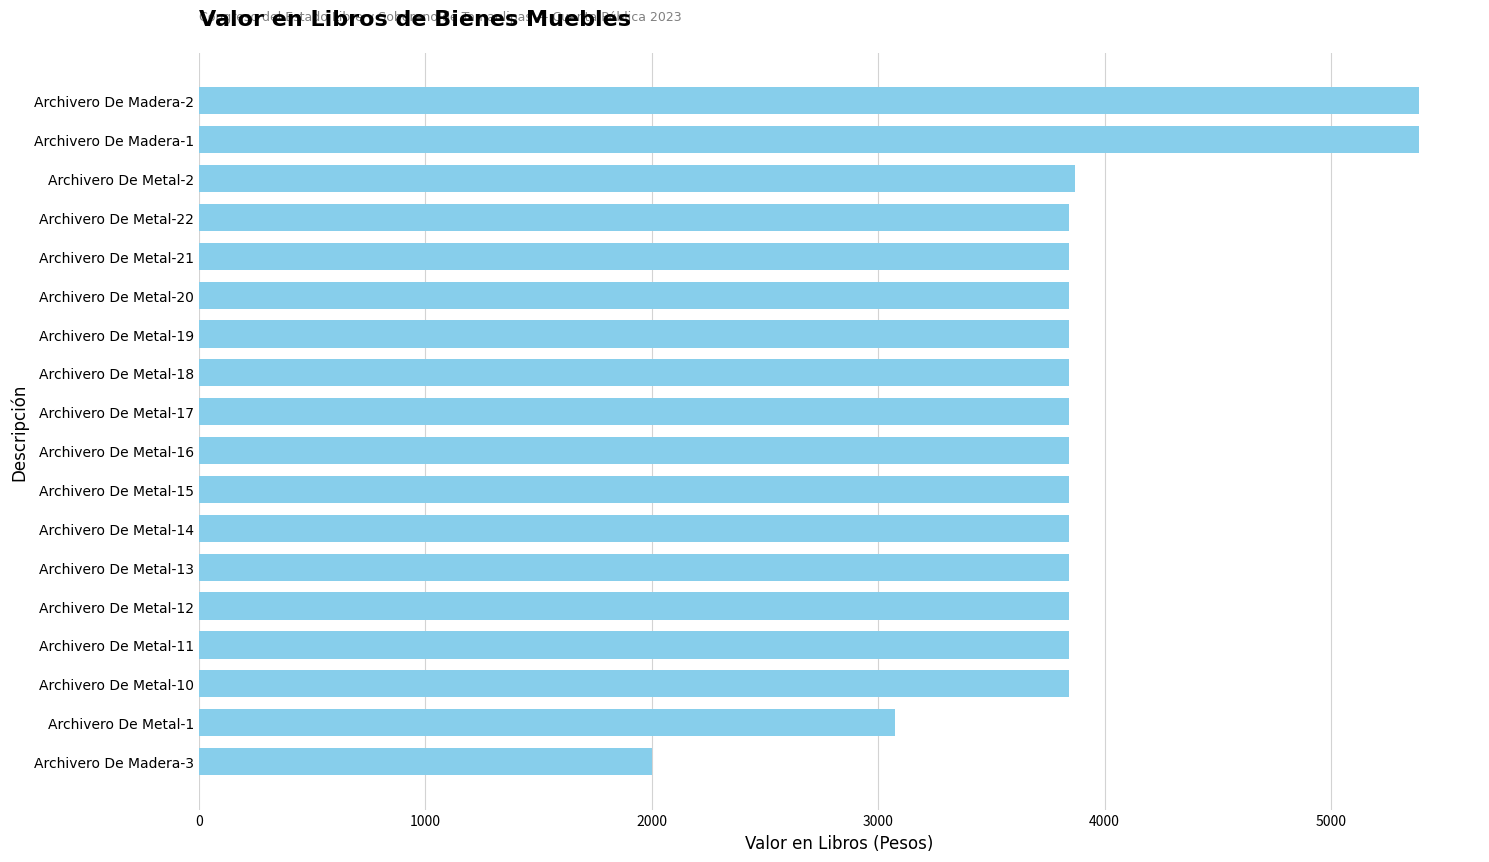

Does the chart contain stacked bars?

No